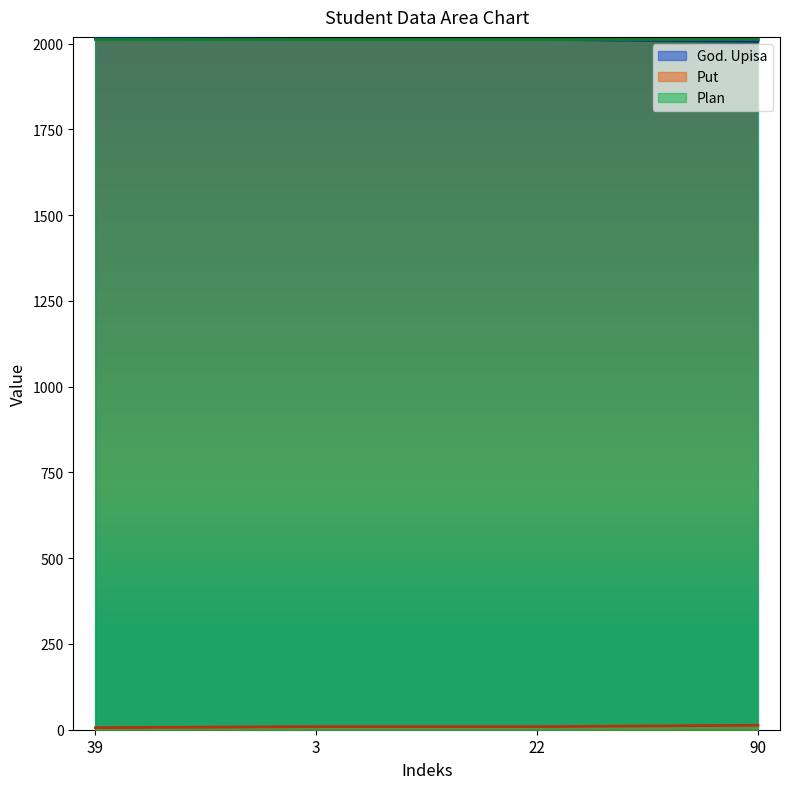

What is the label of the 4th point from the left?

90